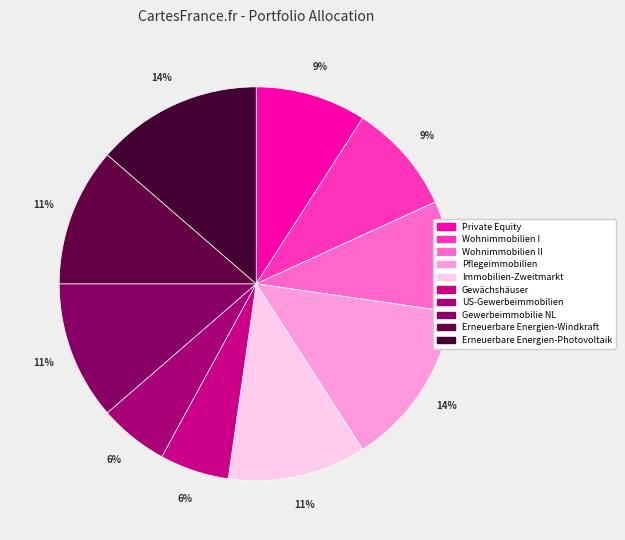

How many slices are in this pie chart?

10